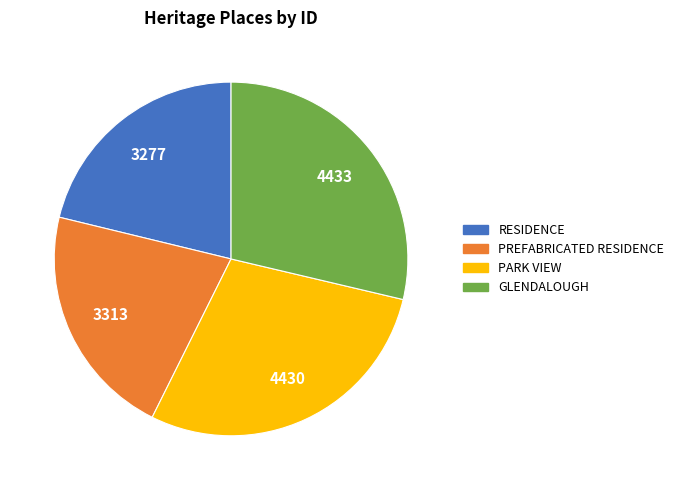

Is the sum of PARK VIEW and GLENDALOUGH greater than half?

Yes